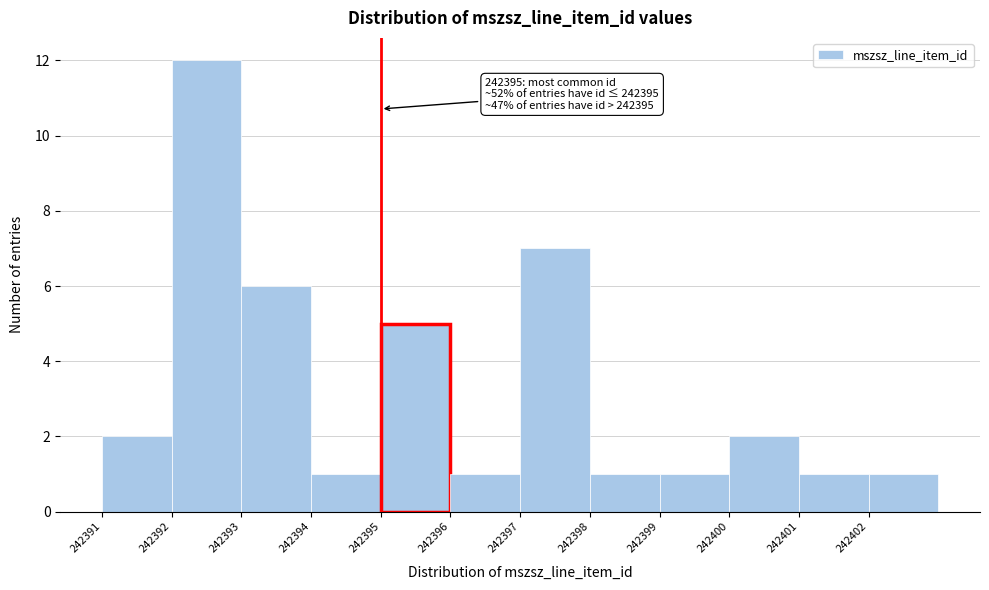

Which range on the x-axis has the tallest bar?

242392 to 242393